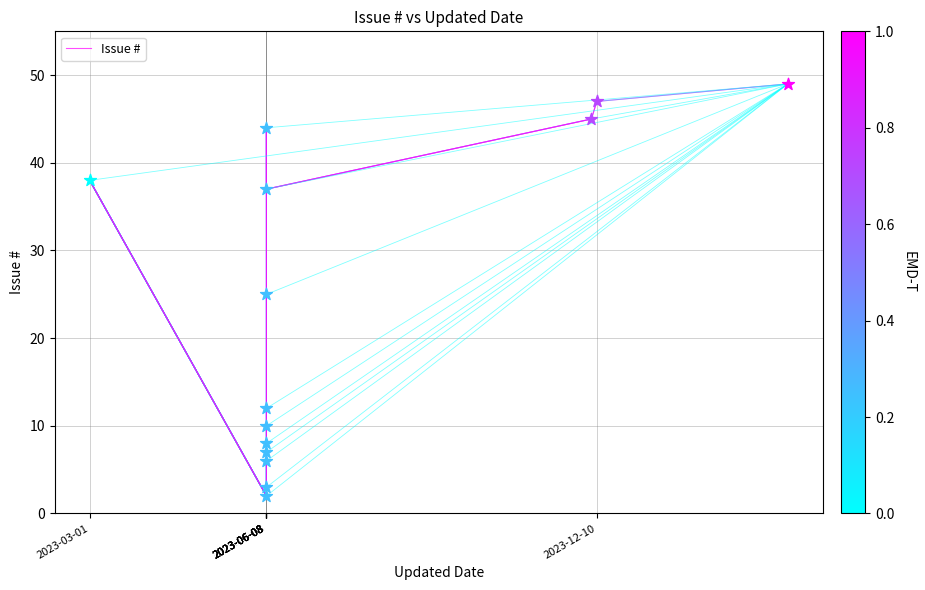

What is the change in value from 2023-03-01 to 2023-06-08?

-30